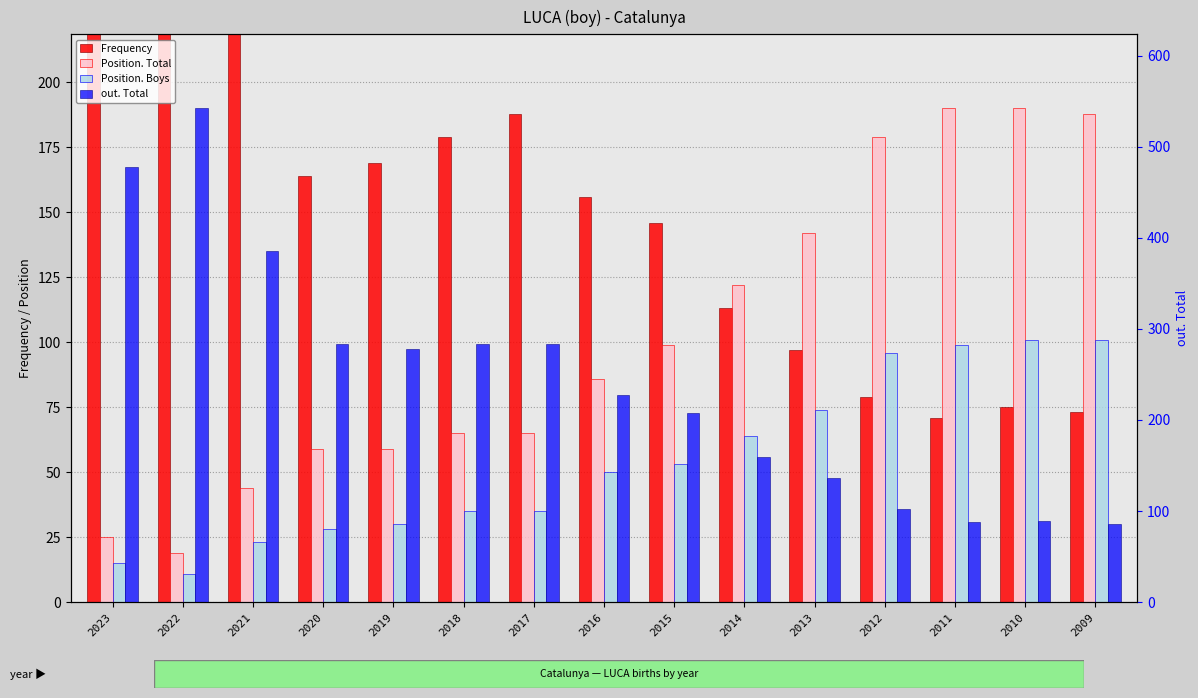

The value of Position. Total at 2020 is 59. True or false?

True